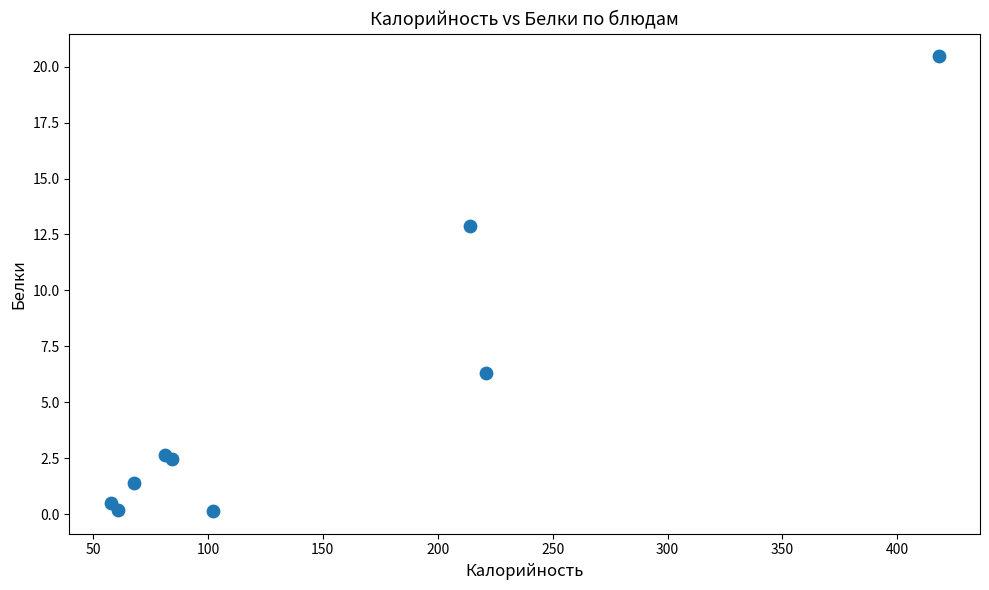

What Y value in the scatter plot is closest to 10?

12.9